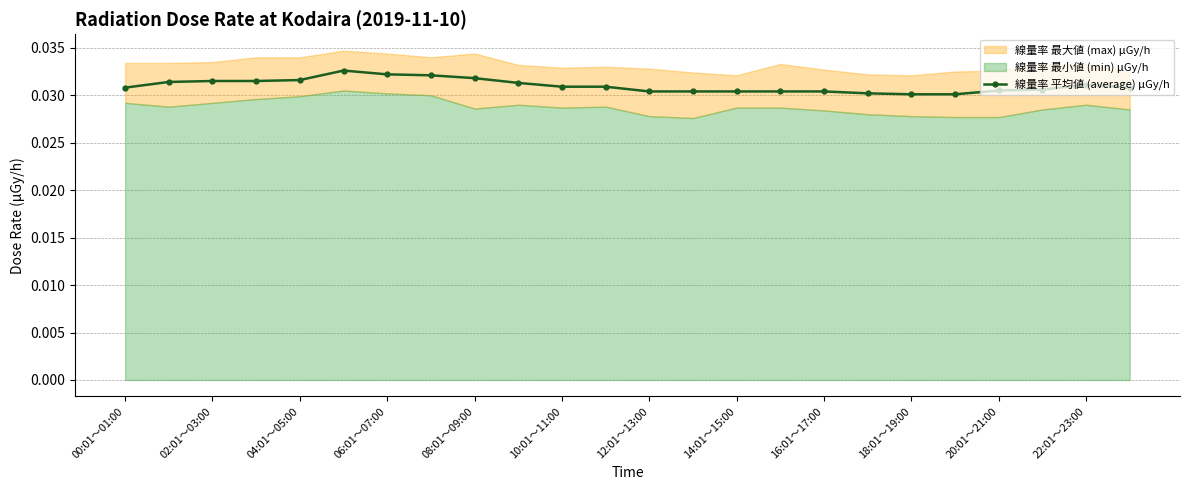

True or false: there are more than 2 points higher than both neighbors.

False